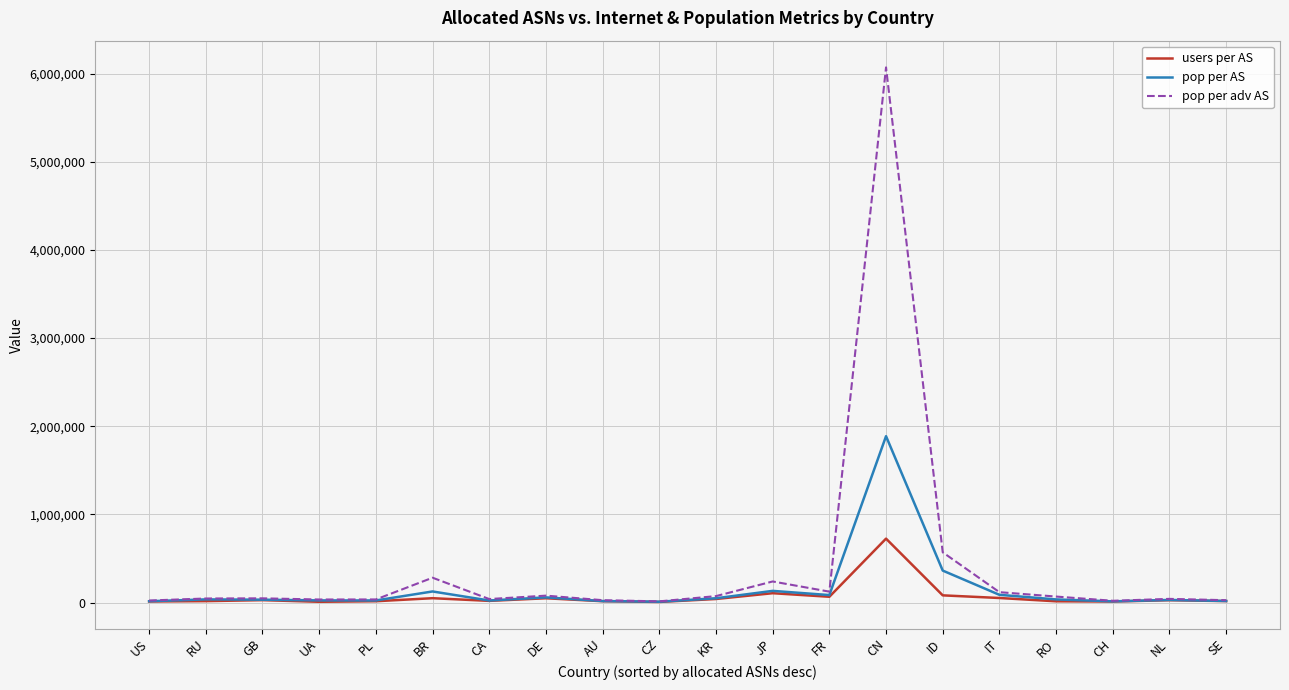

The users per AS series shows 81134 at ID. True or false?

True